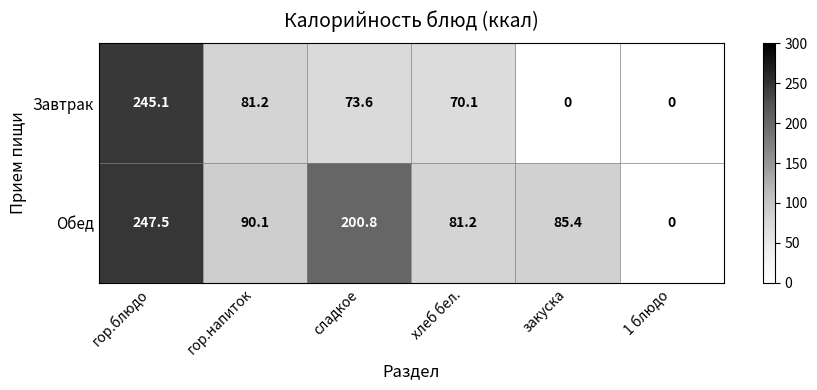

Between гор.блюдо and 1 блюдо, which series saw the biggest shift?

Обед